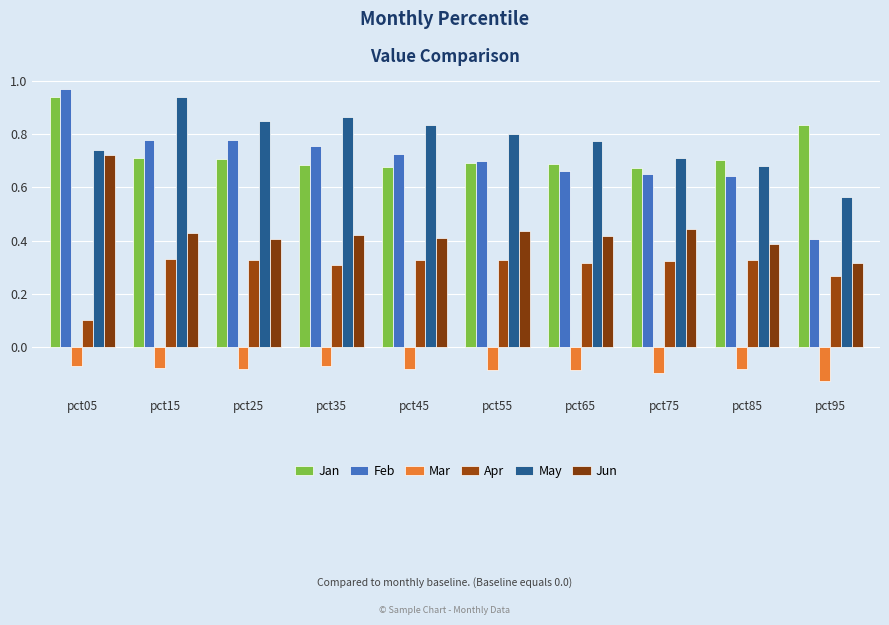

Between pct15 and pct55, which is larger?

pct15